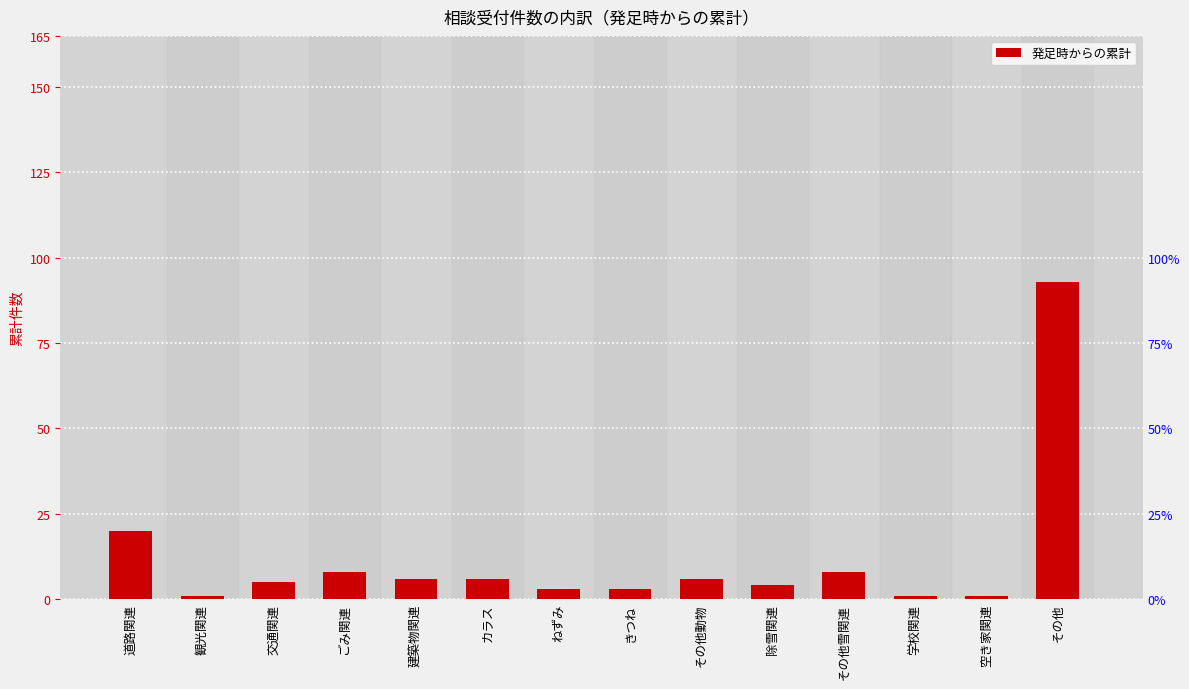

Is it true that the value at 学校関連 is 0?

False